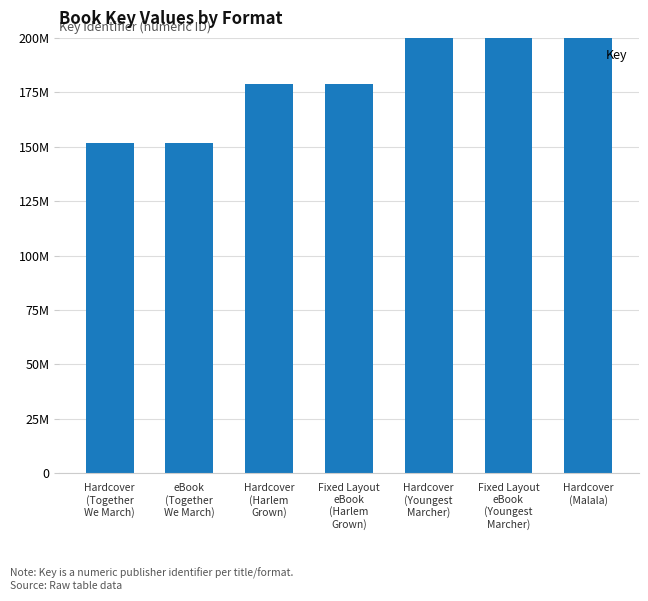

What is the value of the 4th bar from the left?

179049543